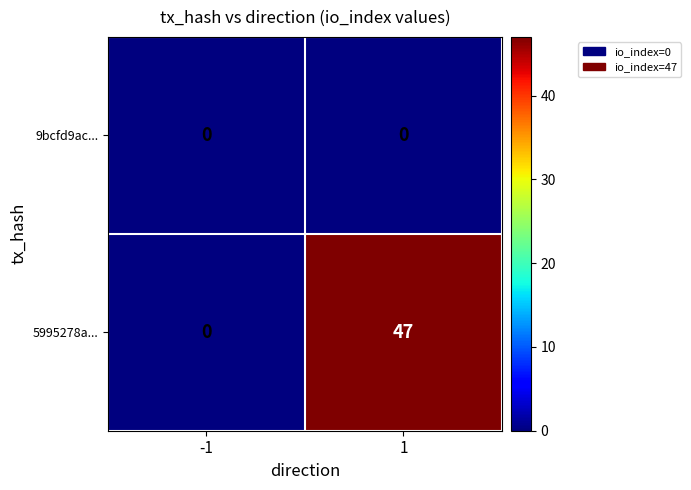

What is the maximum value shown in the chart?

47